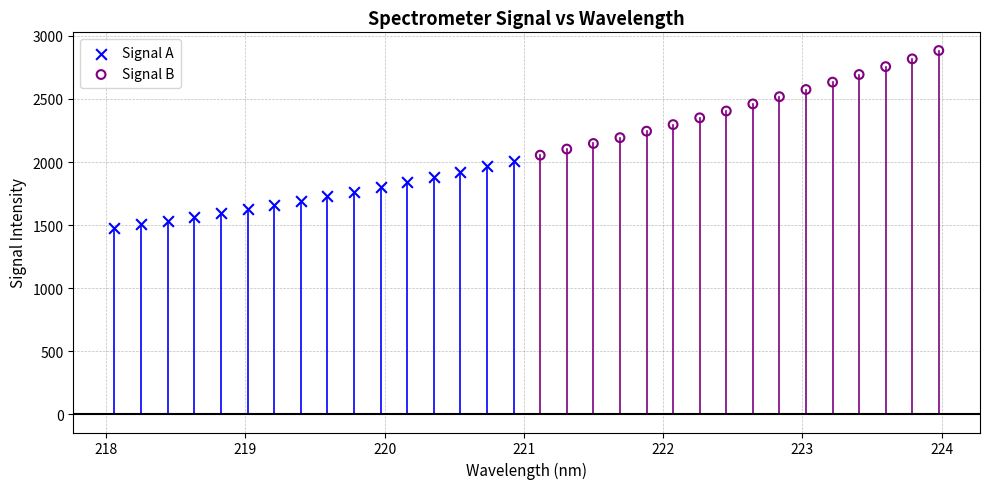

Which series contains the highest Y value?

Signal B